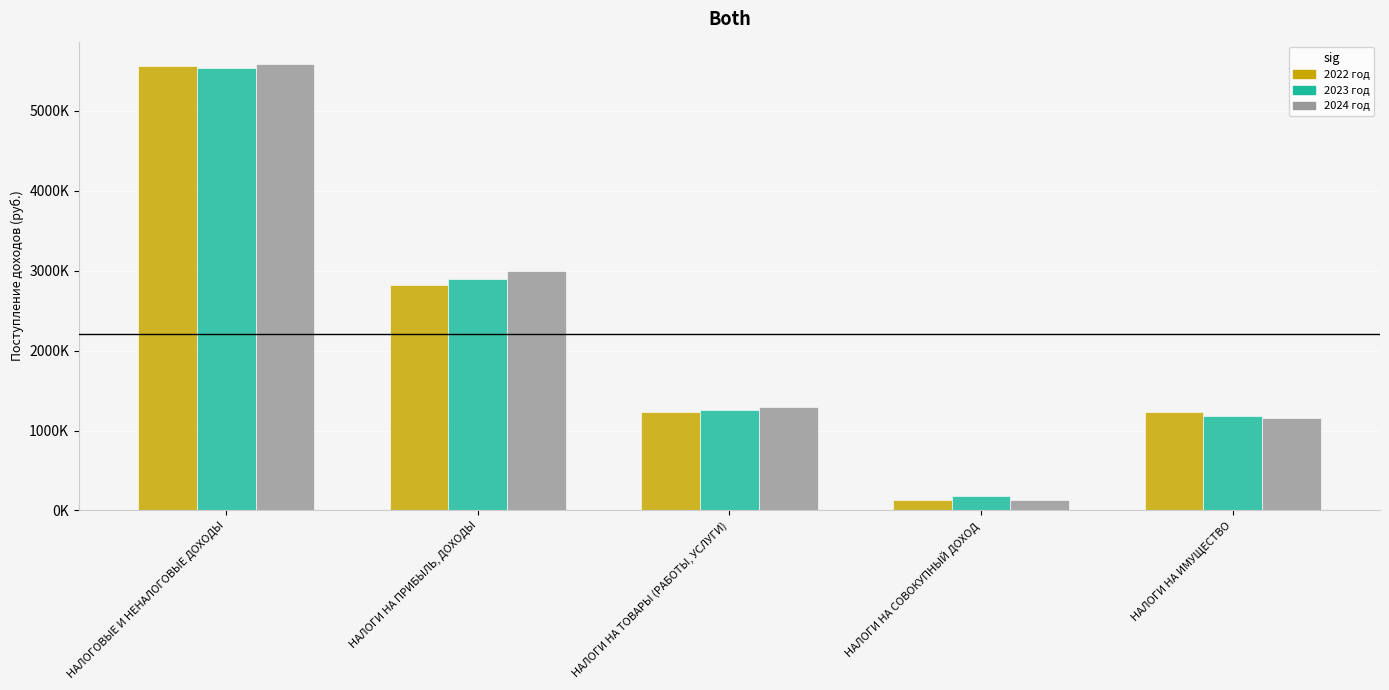

Between НАЛОГОВЫЕ И НЕНАЛОГОВЫЕ ДОХОДЫ and НАЛОГИ НА ПРИБЫЛЬ, ДОХОДЫ, which series saw the biggest shift?

2022 год